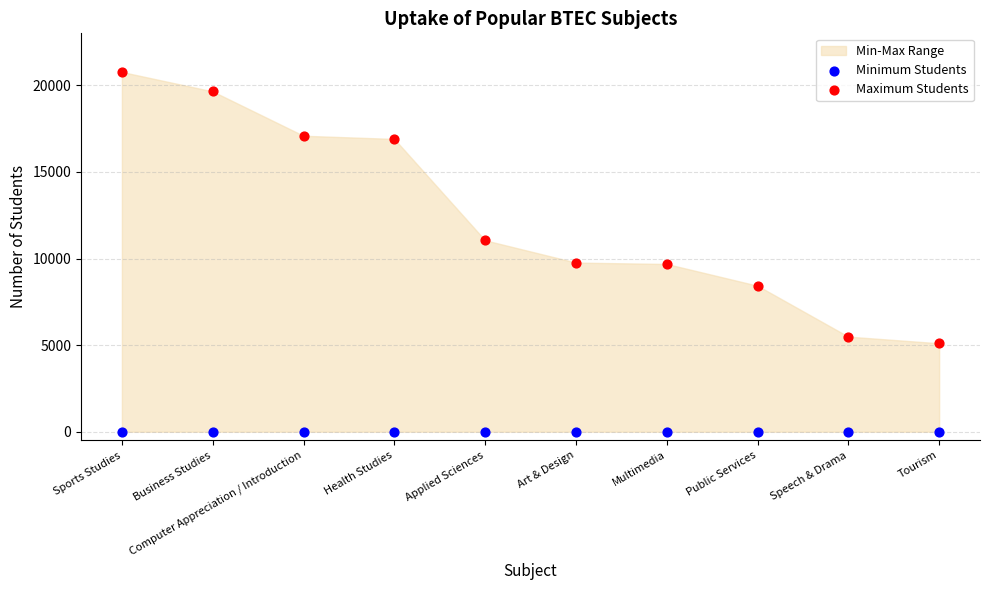

In the Maximum Students series, what Y value is closest to 12937?

11052